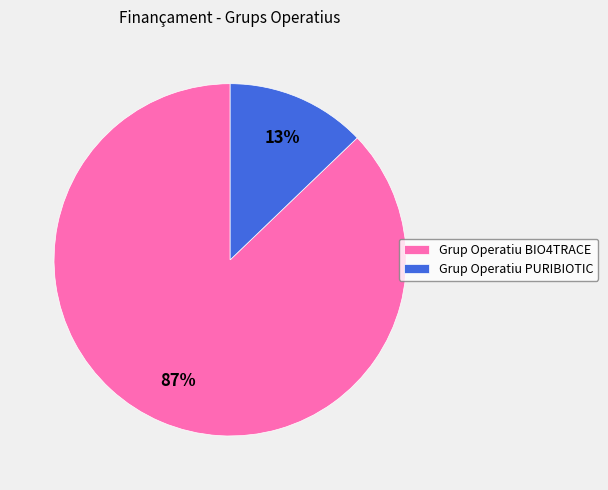

How many segments does this pie chart have?

2